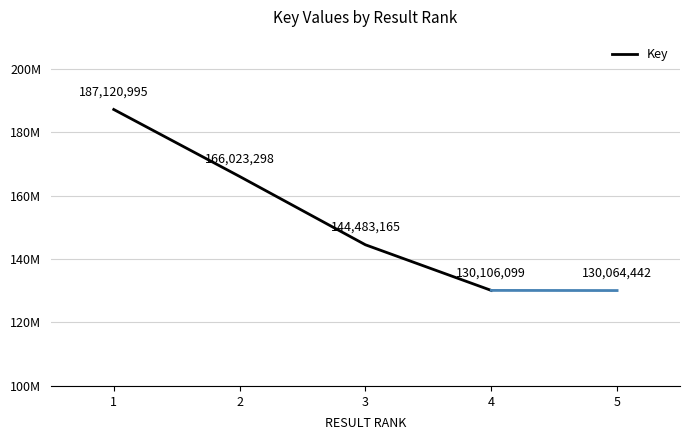

How many lines are shown in the chart?

1